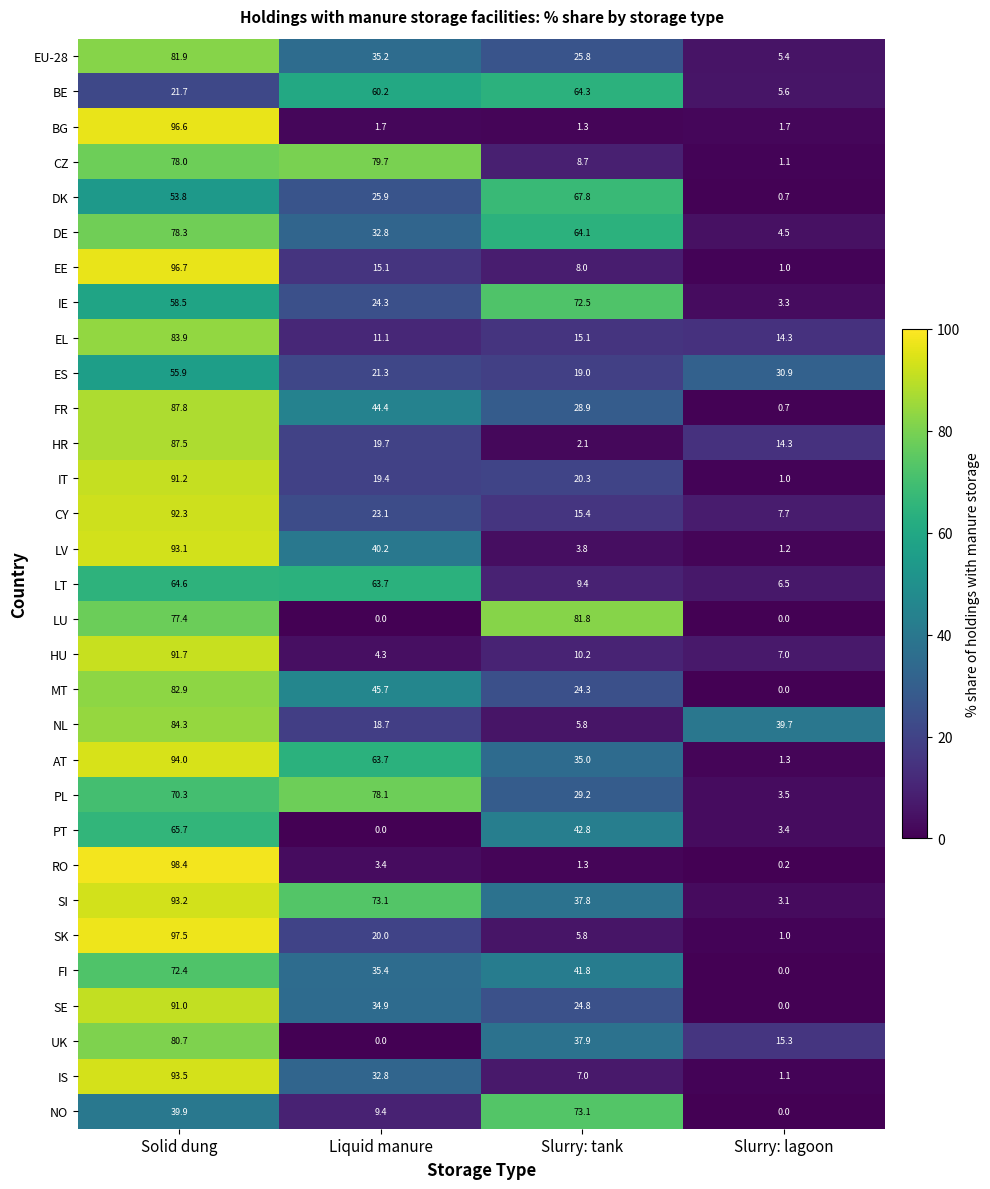

Where is LV nearest to the value 47?

Liquid manure